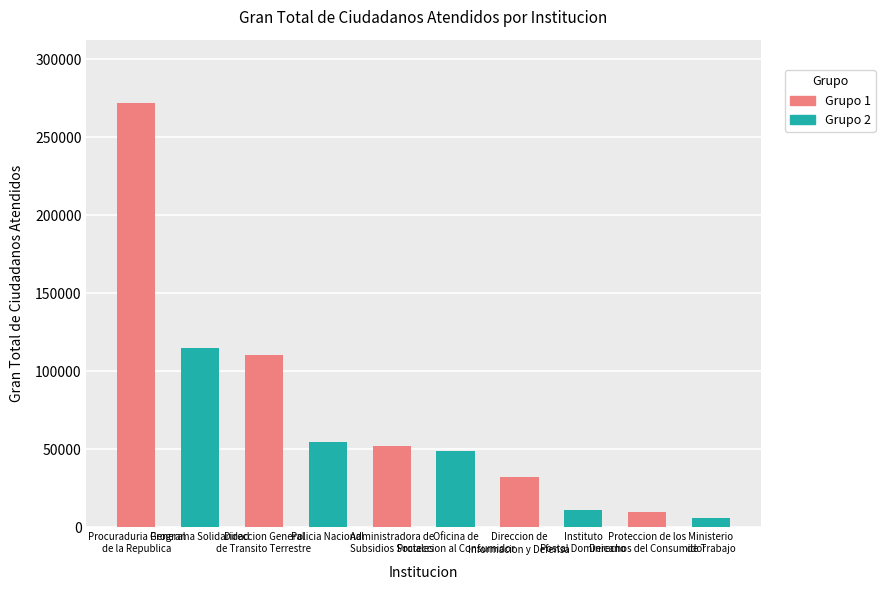

Count the number of data series in this chart.

1